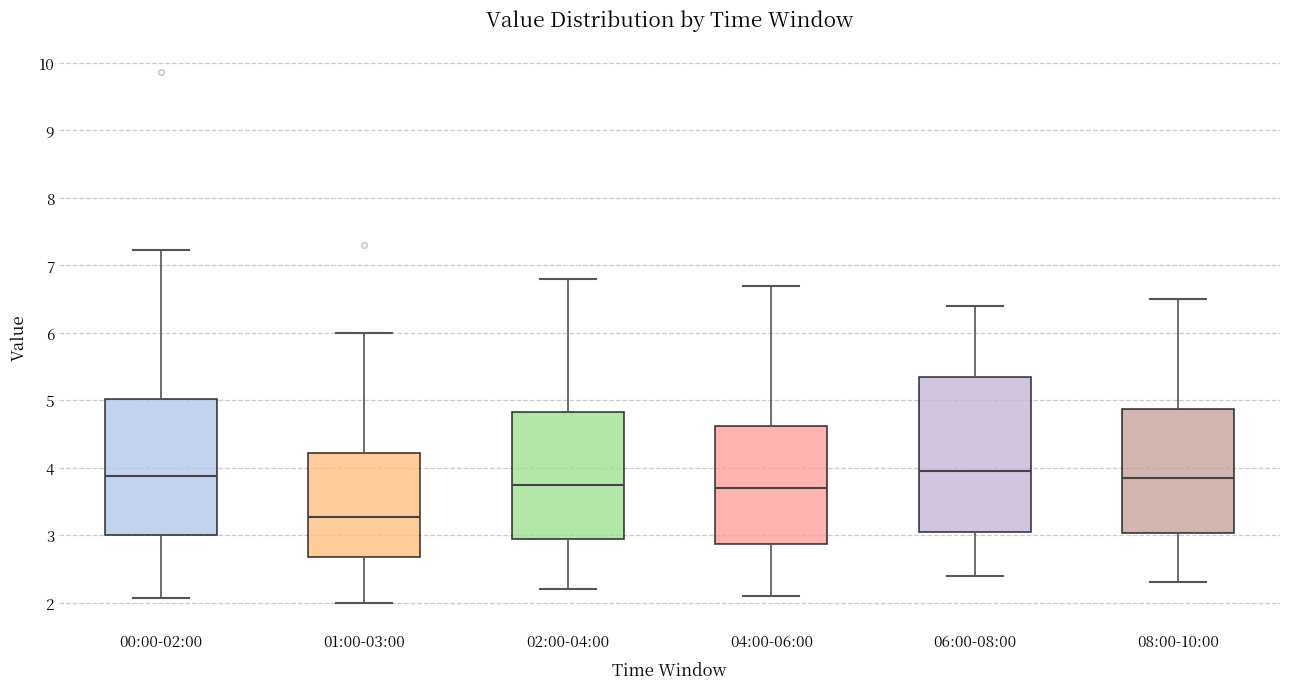

Reading left to right, transcribe this box plot: for each box, give where its median line is, the range the box spans, and where its two whiskers end, as read against the y-axis. The values are not printed on the chart, so give them approximately, as read against the axis.

00:00-02:00: median 3.9, box 3.0 to 5.0, whiskers 2.1 to 7.2
01:00-03:00: median 3.3, box 2.7 to 4.2, whiskers 2.0 to 6.0
02:00-04:00: median 3.8, box 3.0 to 4.8, whiskers 2.2 to 6.8
04:00-06:00: median 3.7, box 2.9 to 4.6, whiskers 2.1 to 6.7
06:00-08:00: median 4.0, box 3.1 to 5.4, whiskers 2.4 to 6.4
08:00-10:00: median 3.9, box 3.0 to 4.9, whiskers 2.3 to 6.5